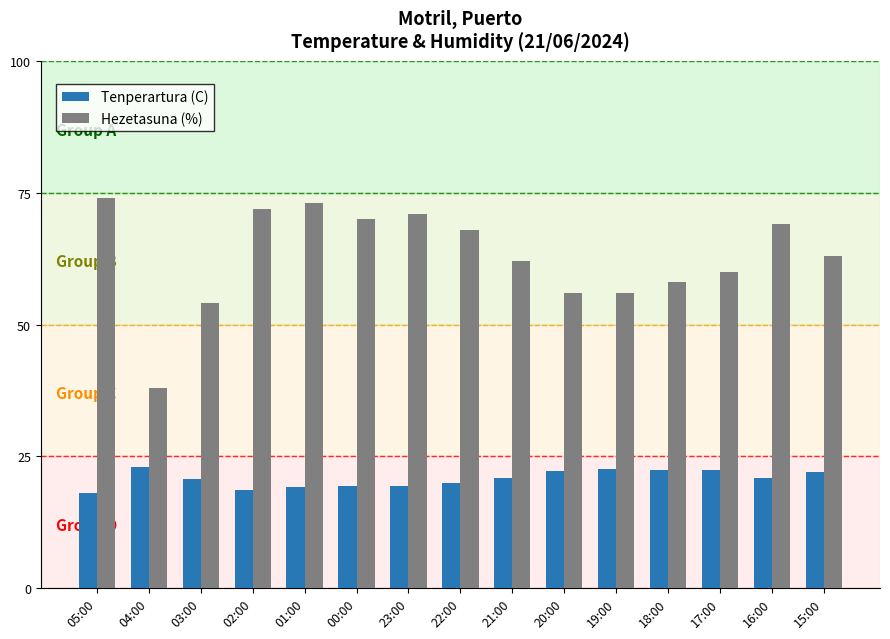

At how many categories does at least one series exceed 64?

7